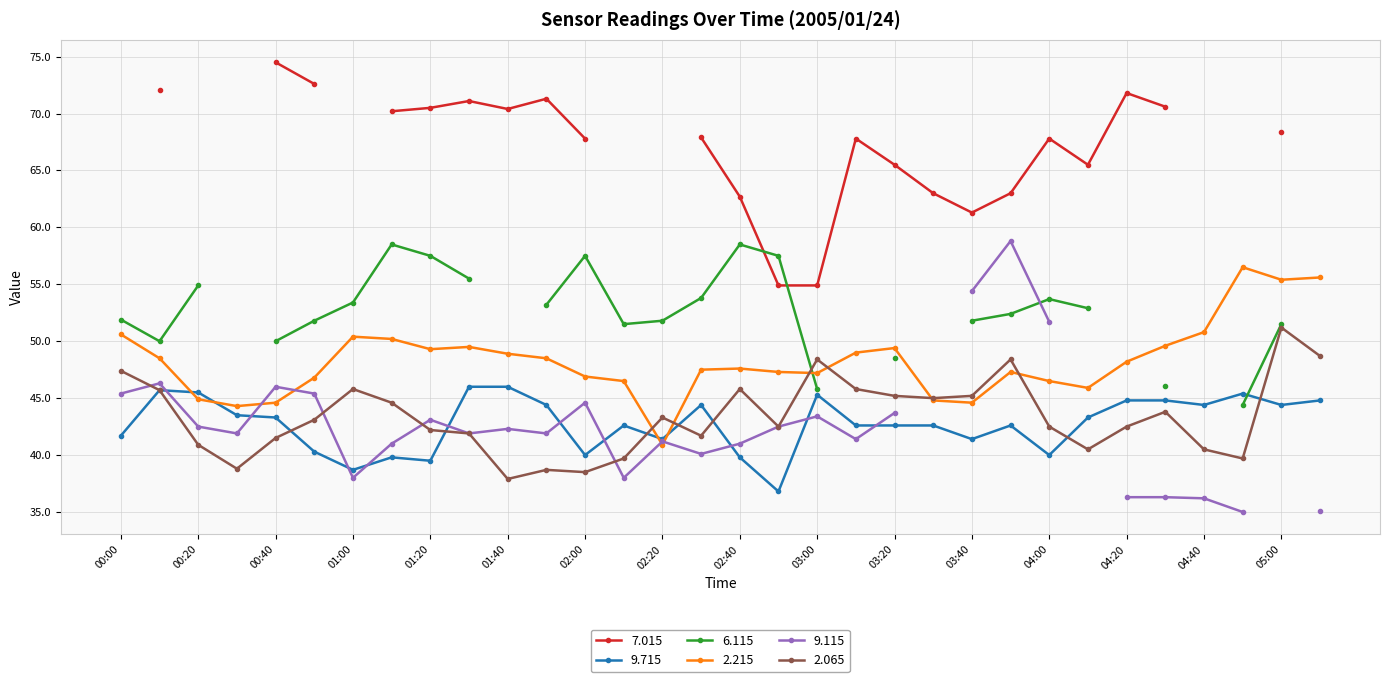

True or false: 9.715 has more than 0 interior local peaks.

True